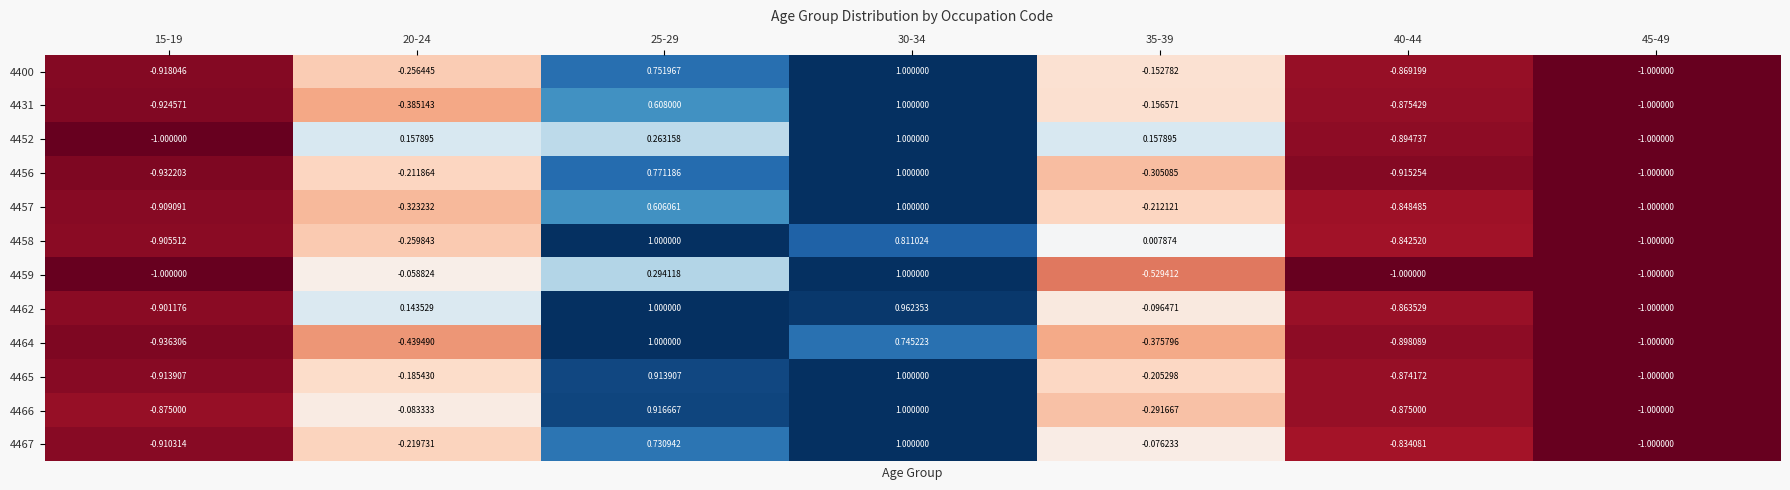

Which label corresponds to the smallest value in the chart?

45-49